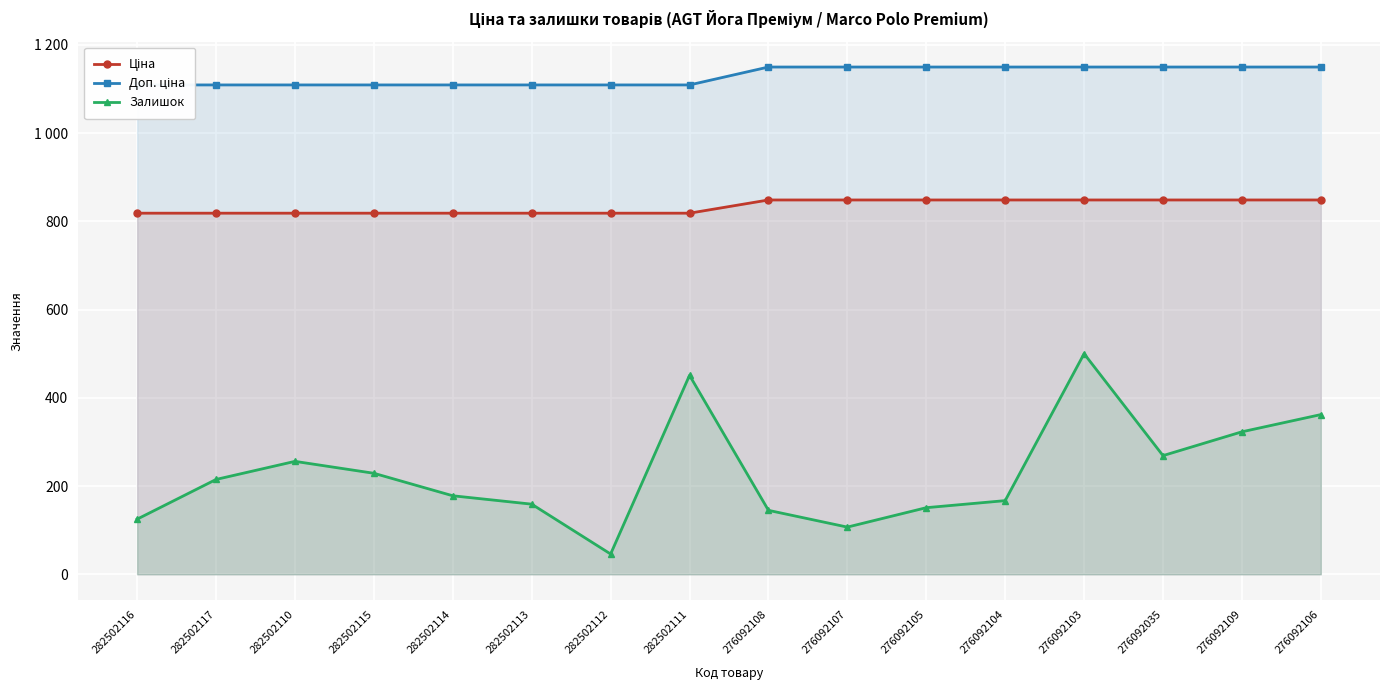

Which category has the highest value across all series?

276092108